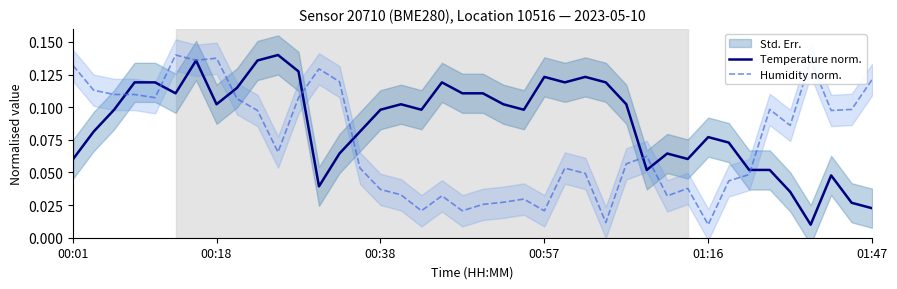

What is the value of the Temperature norm. point at the 1st from the left?

0.1